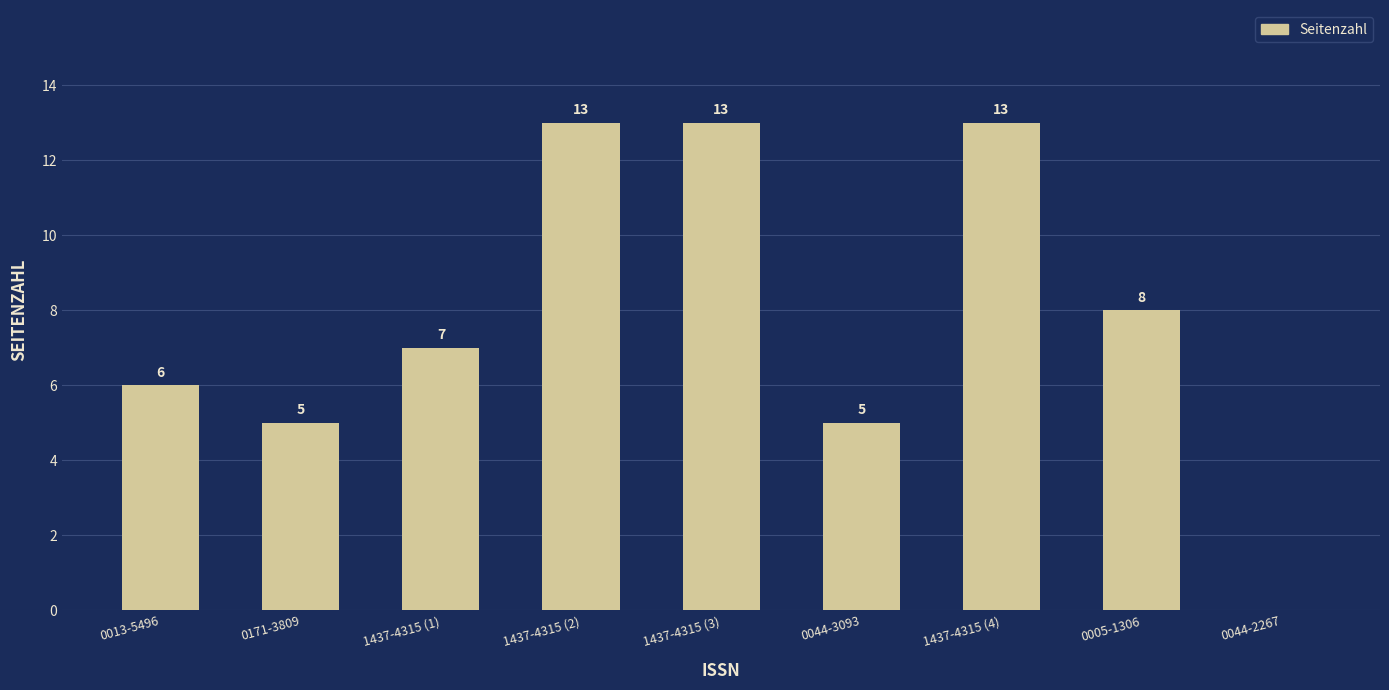

Where is the data nearest to the value 6?

0013-5496